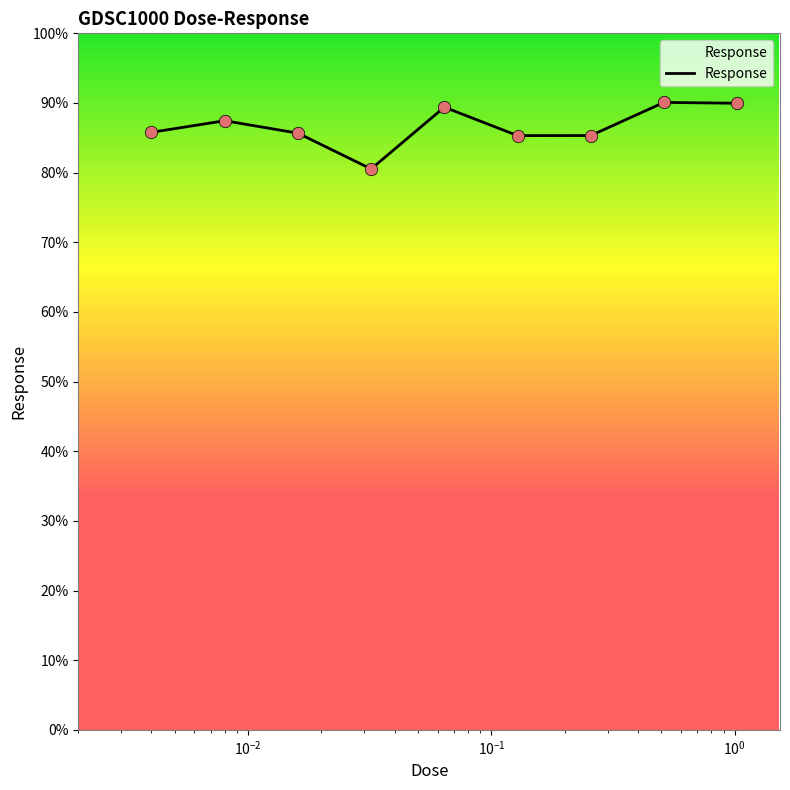

What is the difference between the maximum and minimum values?

9.6